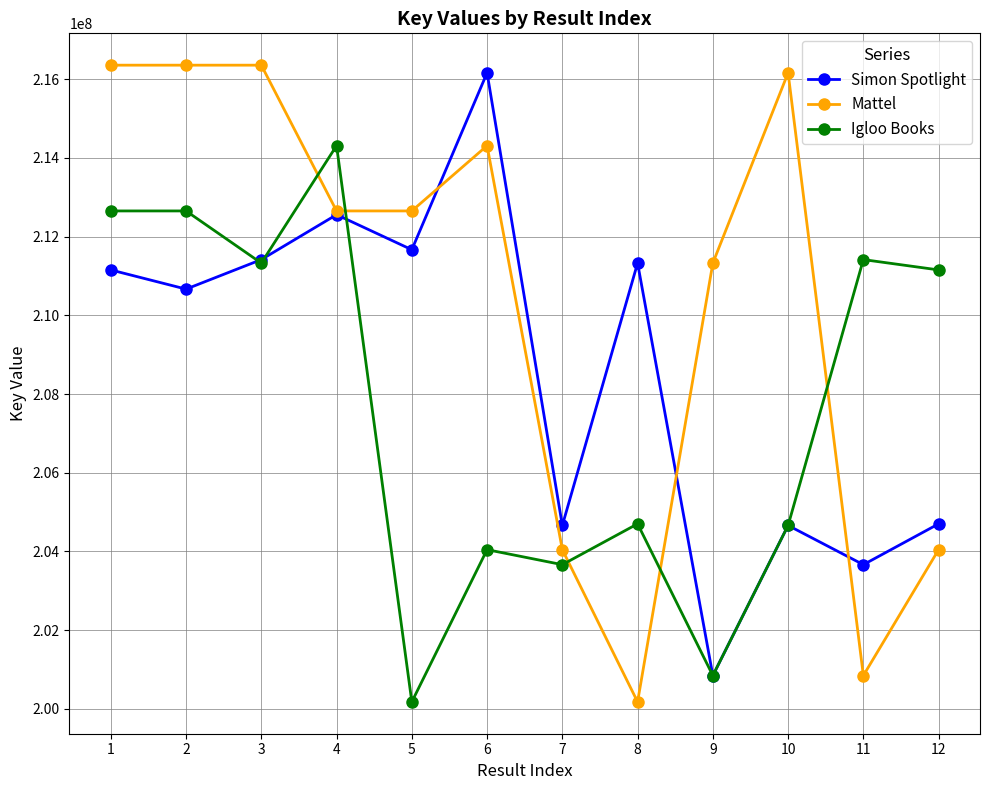

At which category does Simon Spotlight reach its first local valley?

2